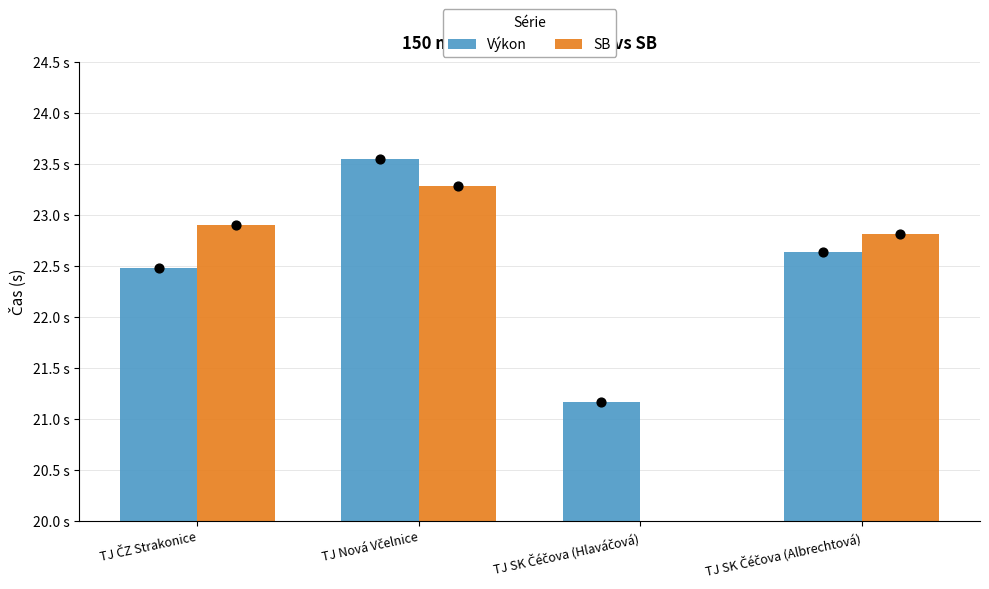

Which series has the widest spread of Y values?

Výkon